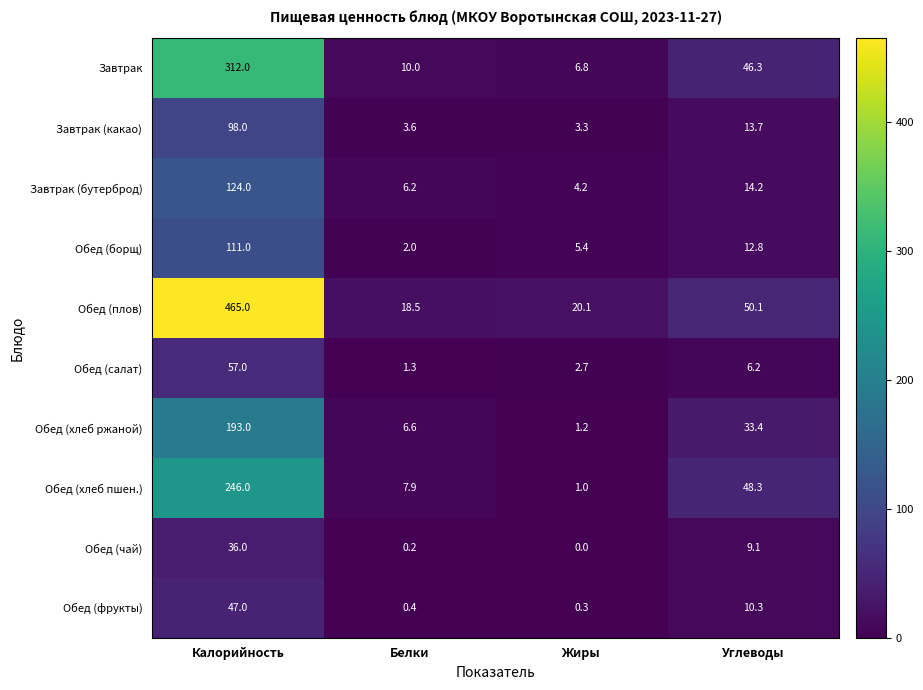

What is the sum of the Завтрак (какао) values at Жиры and Белки?

6.9